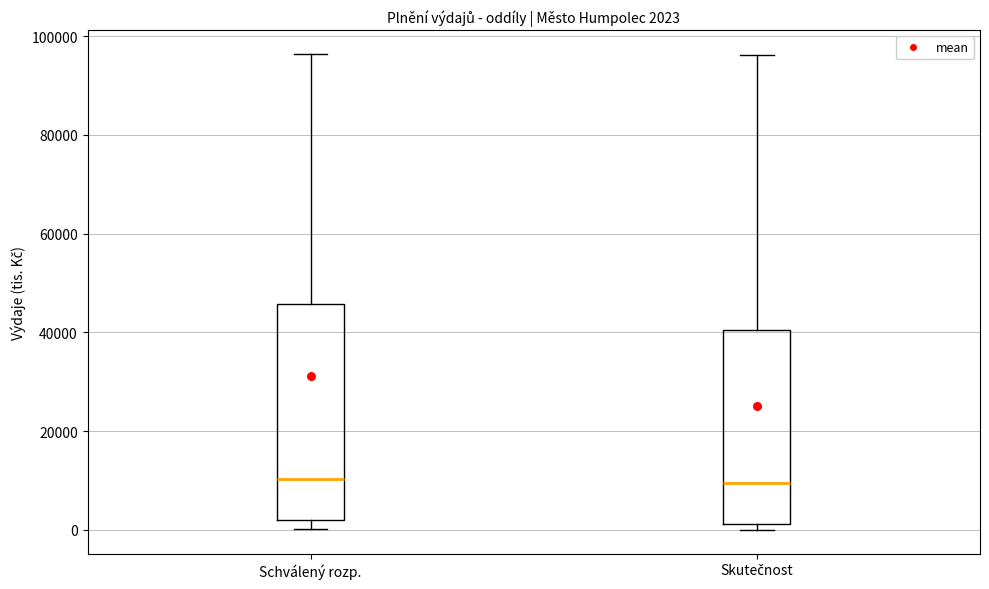

Which box is the tallest, from its lower edge to its upper edge?

Schválený rozp.